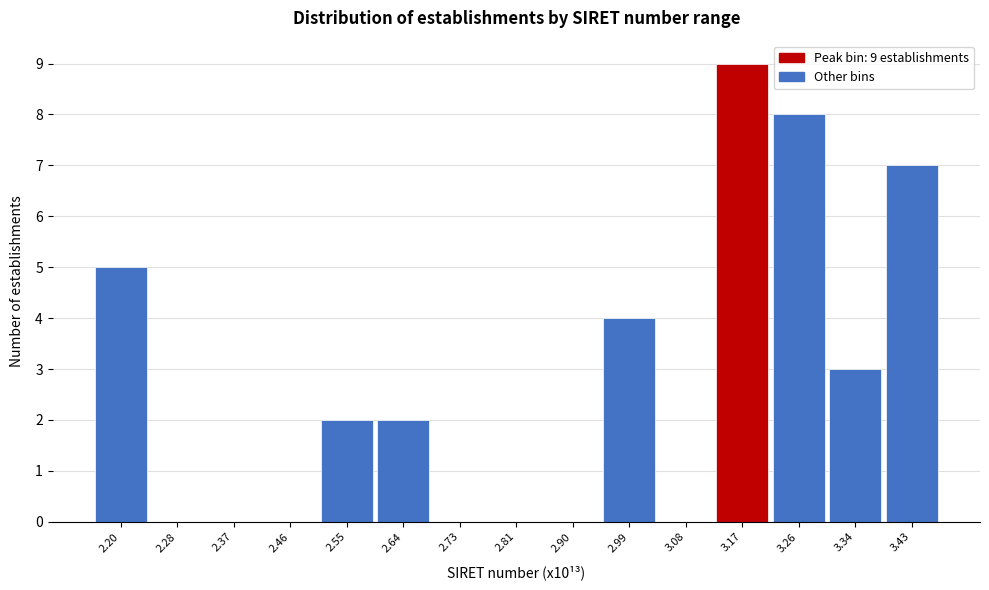

Reading left to right, extract all data points from this chart.

2.20=5	2.28=0	2.37=0	2.46=0	2.55=2	2.64=2	2.73=0	2.81=0	2.90=0	2.99=4	3.08=0	3.17=9	3.26=8	3.34=3	3.43=7